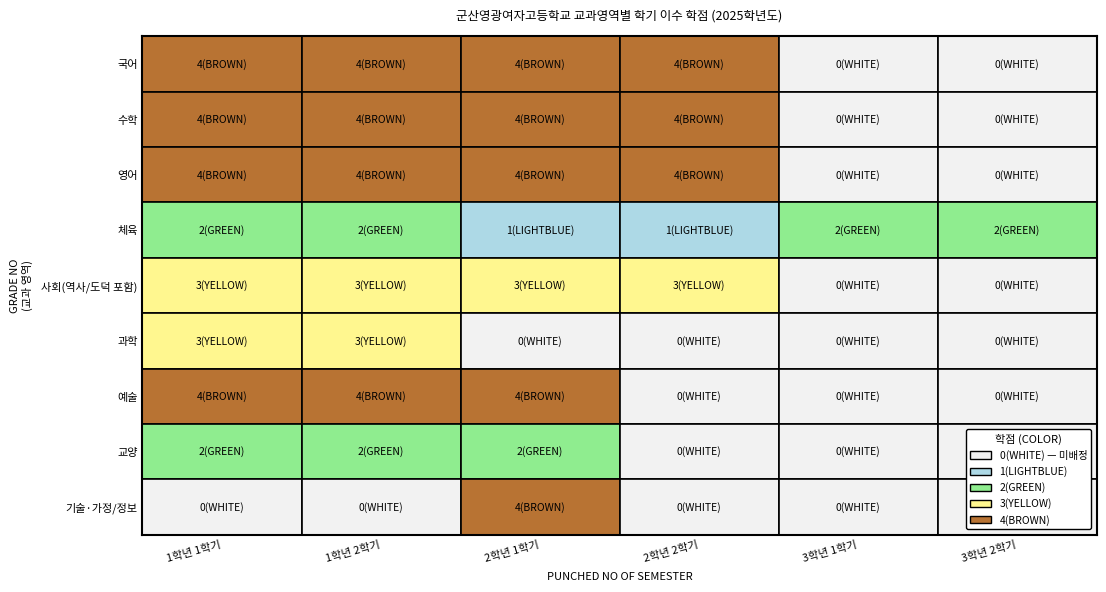

Between 3학년 1학기 and 3학년 2학기, which series saw the biggest shift?

국어